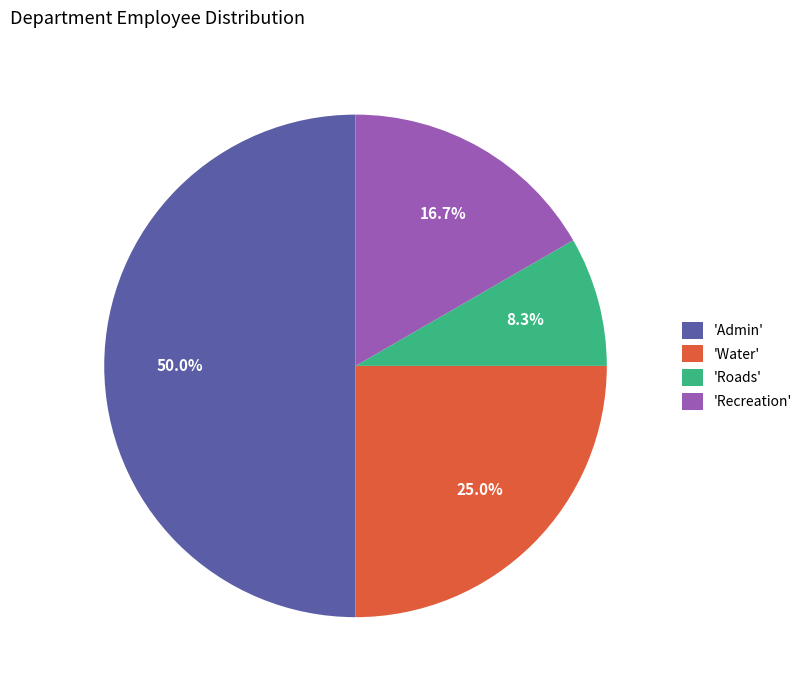

Which category has the smallest portion of the pie?

'Roads'